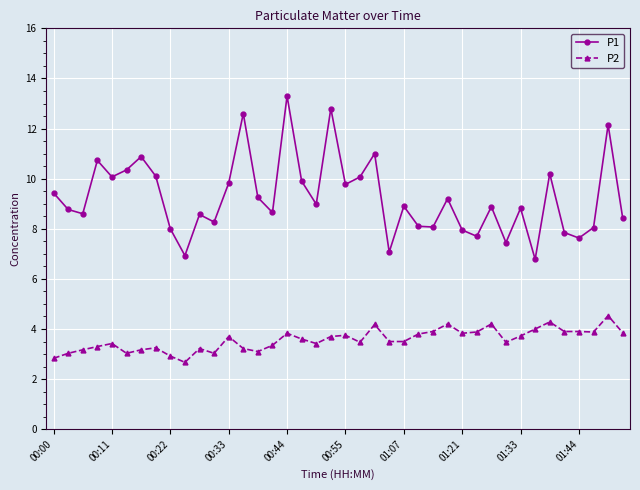

True or false: P2 and P1 cross at least once.

False